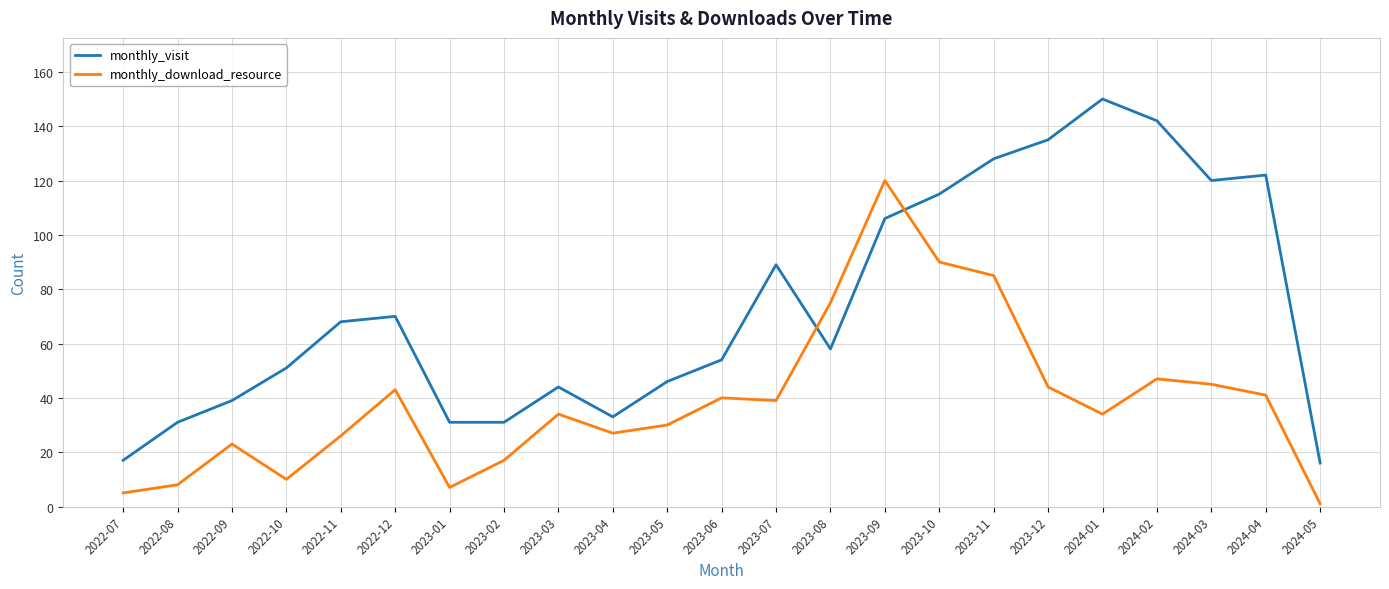

Is it true that monthly_visit equals 62 at 2023-12?

False